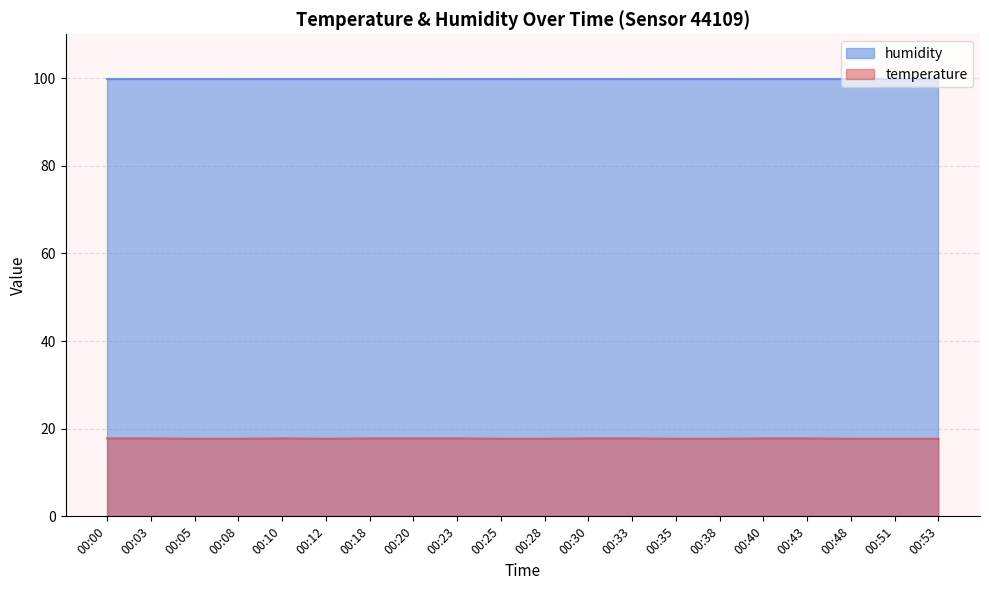

What is the sum of the values at 00:20 and 00:40?

35.6